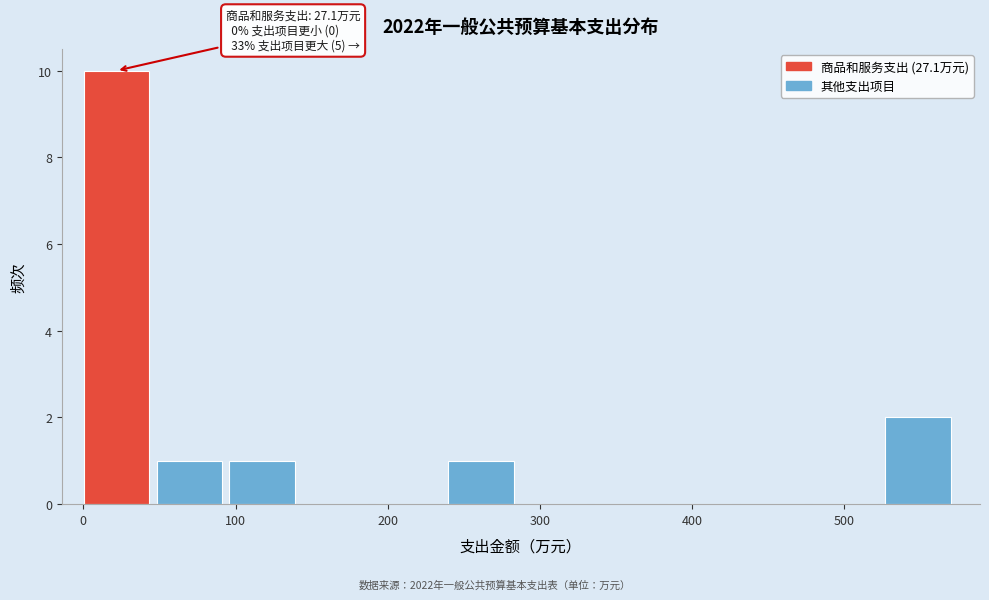

Over which range of the x-axis is the bar tallest?

0 to 50